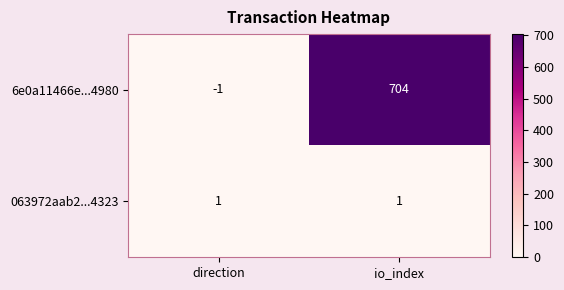

At io_index, list the series in order from smallest to largest.

063972aab2...4323, 6e0a11466e...4980